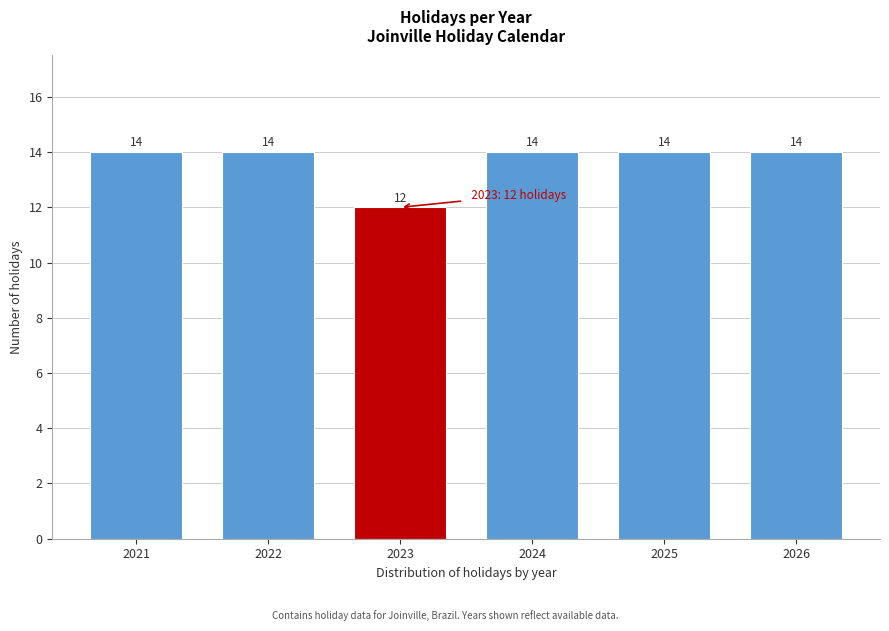

Reading right to left, what are all the values shown in this chart?

14	14	14	12	14	14